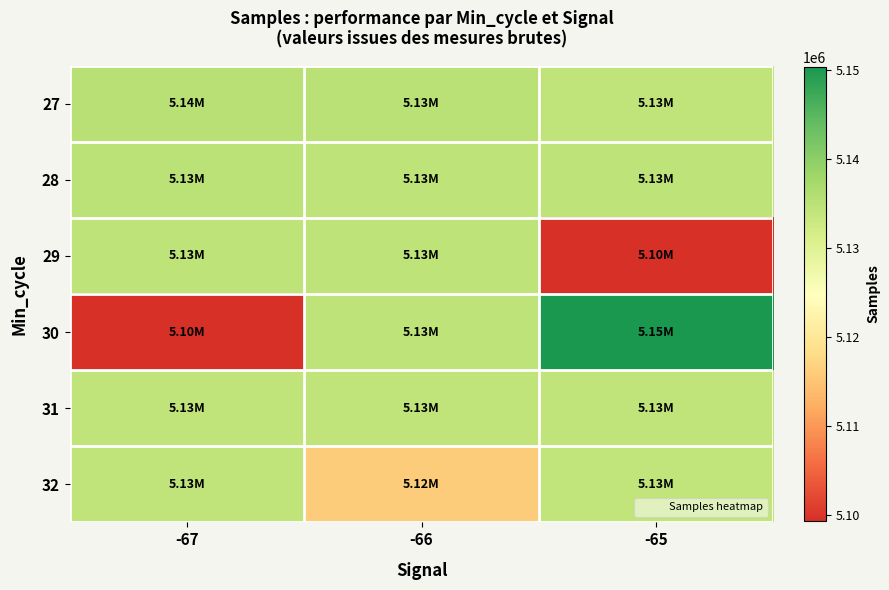

Between -66 and -67, which is larger?

-67